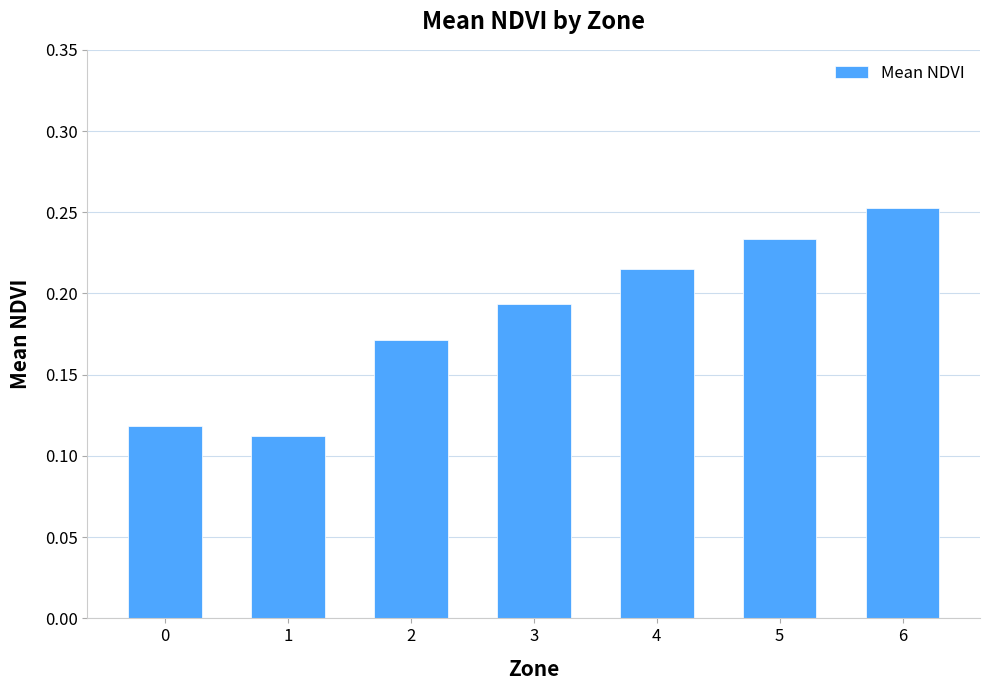

How many distinct data groups are displayed?

1